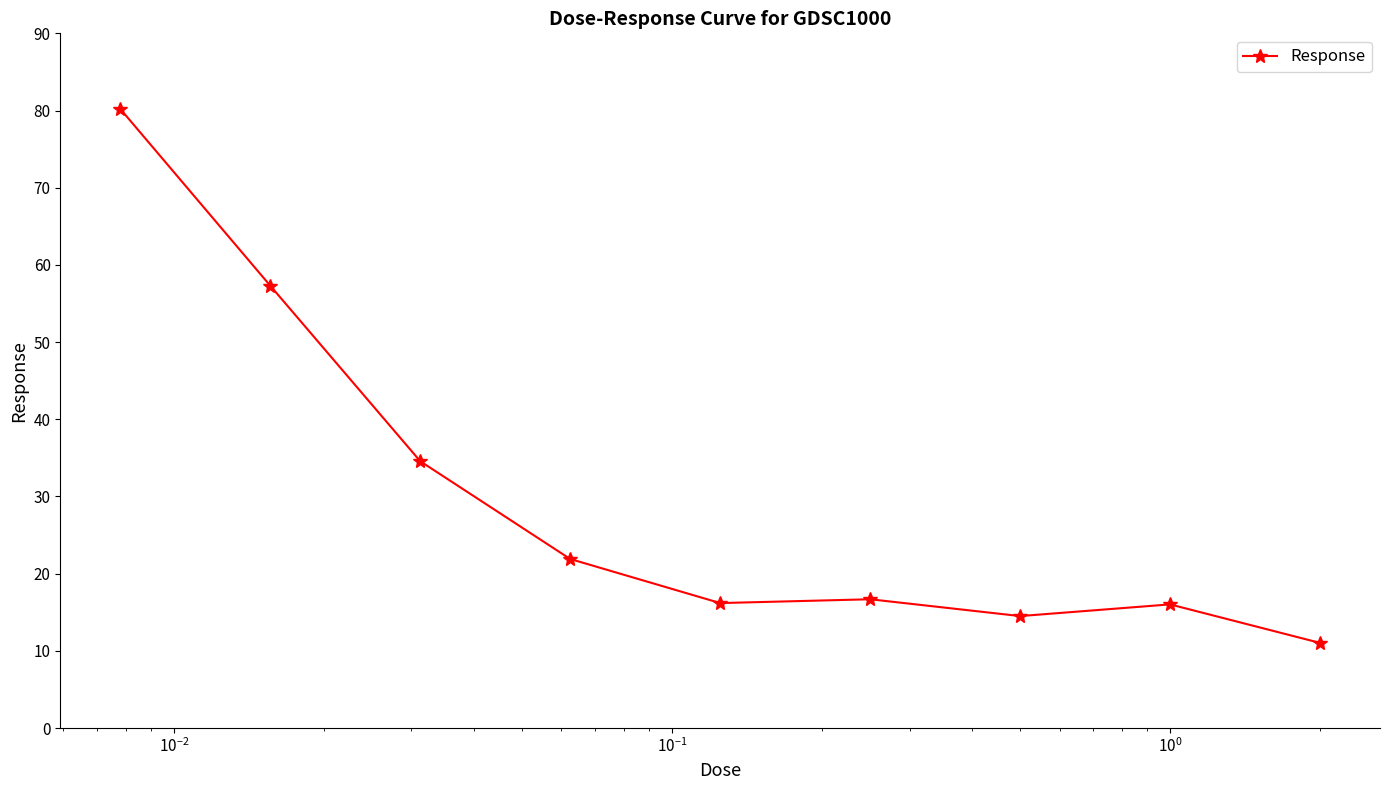

What is the value of the 5th point from the left?

16.2